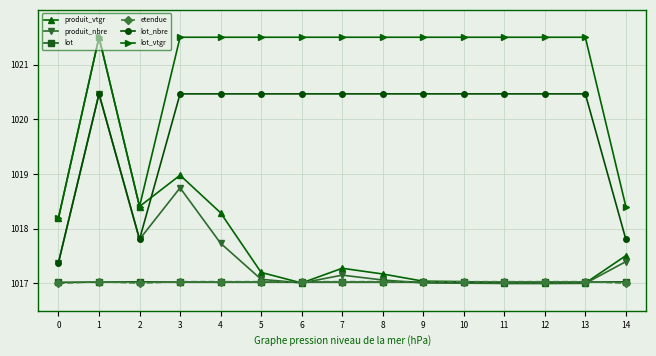

The value of produit_vtgr at 6 is 1627.7. True or false?

False